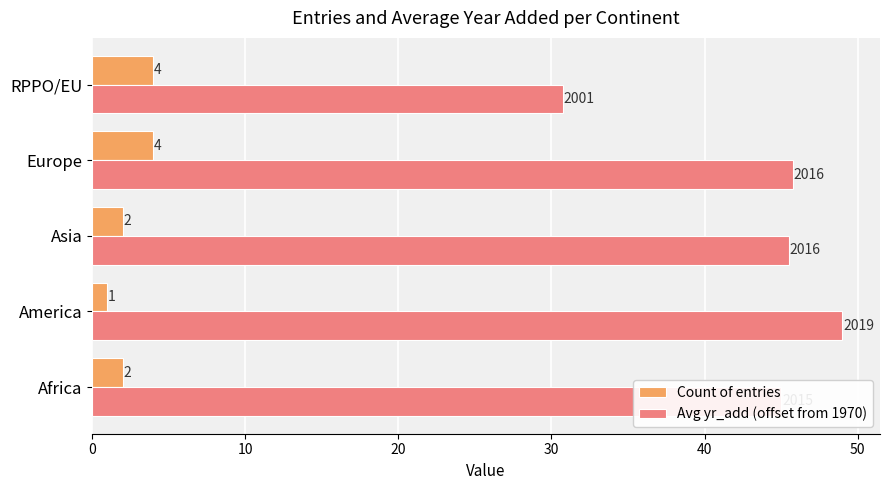

Which series has the widest spread of values?

Avg yr_add (offset from 1970)